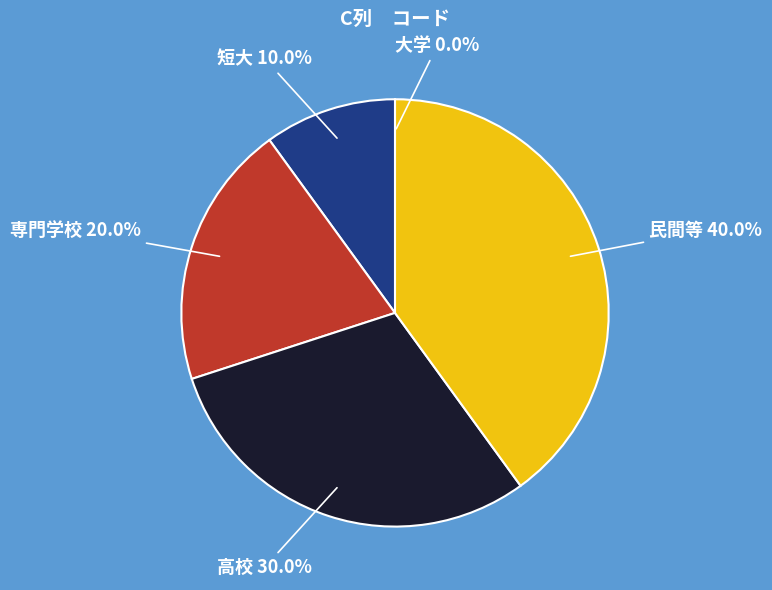

Does any single category account for the majority?

No